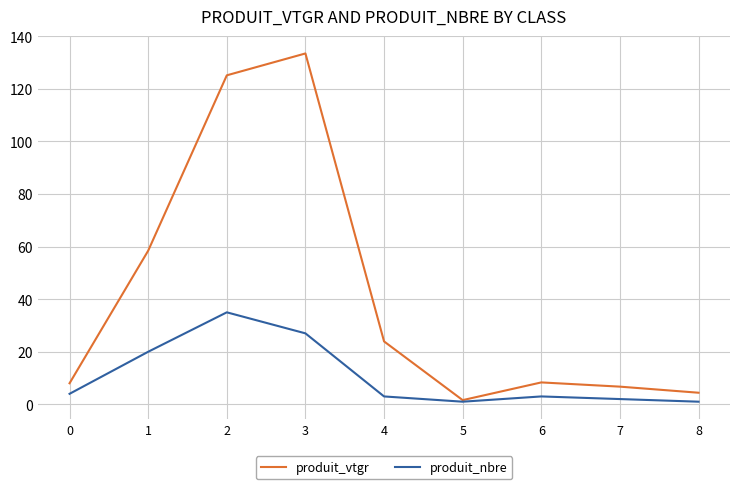

Which series has the widest spread of values?

produit_vtgr